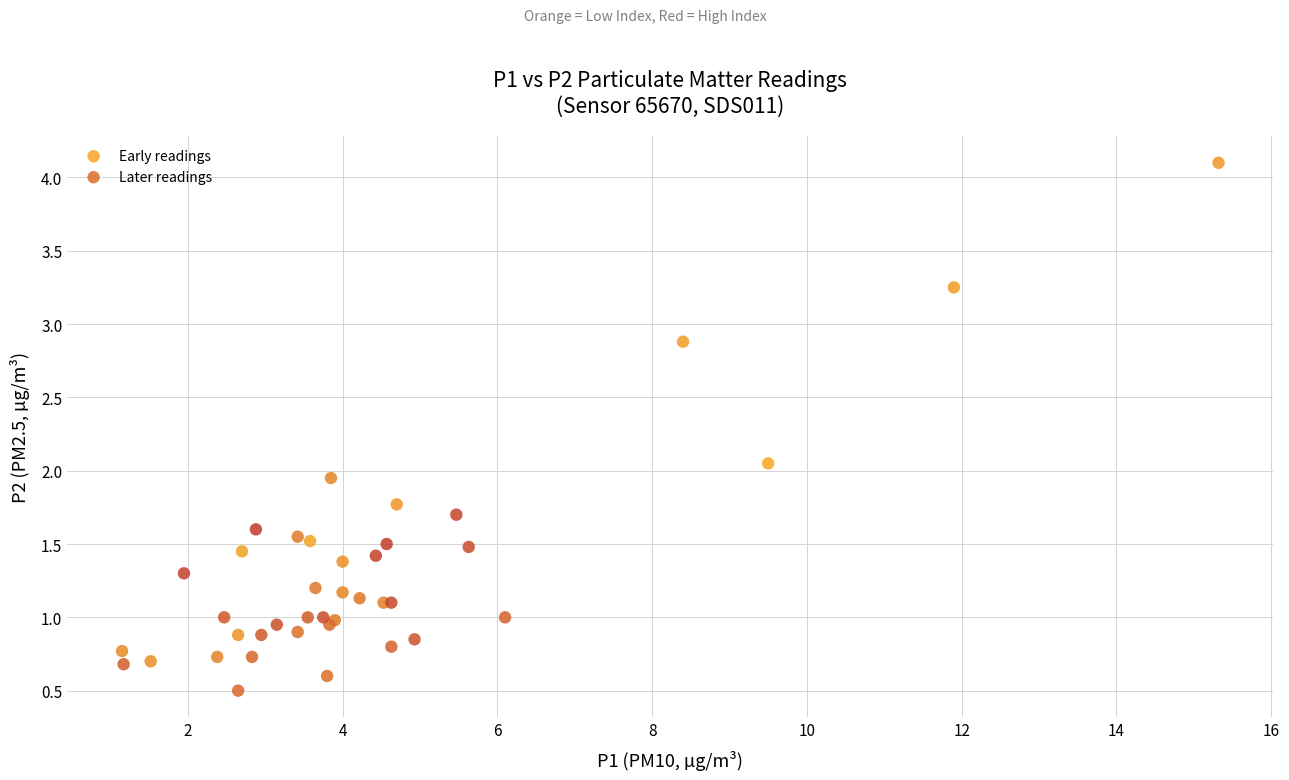

Which series has the largest Y range (max minus min)?

Early readings